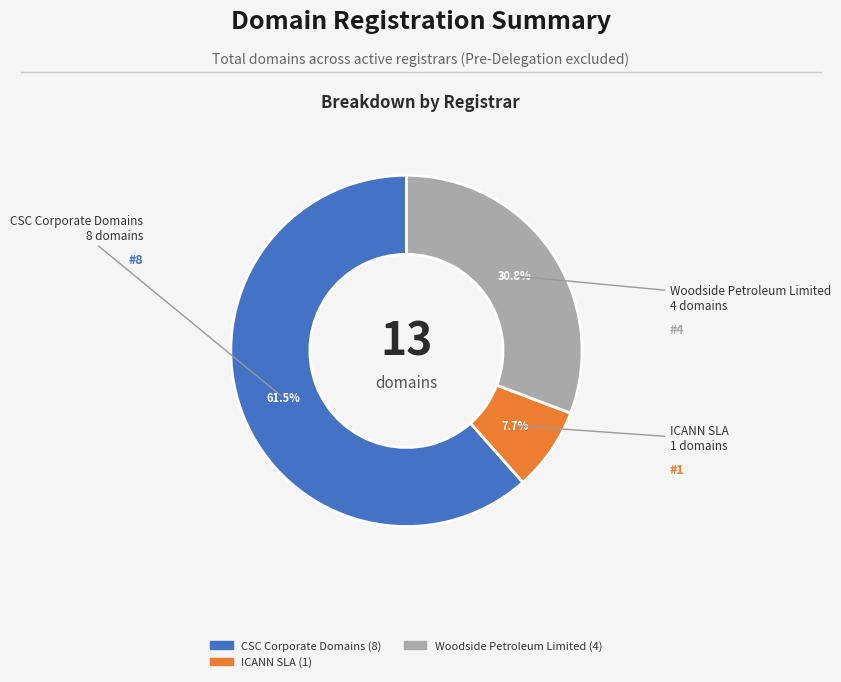

Is it true that ICANN SLA is 21% of the pie?

False